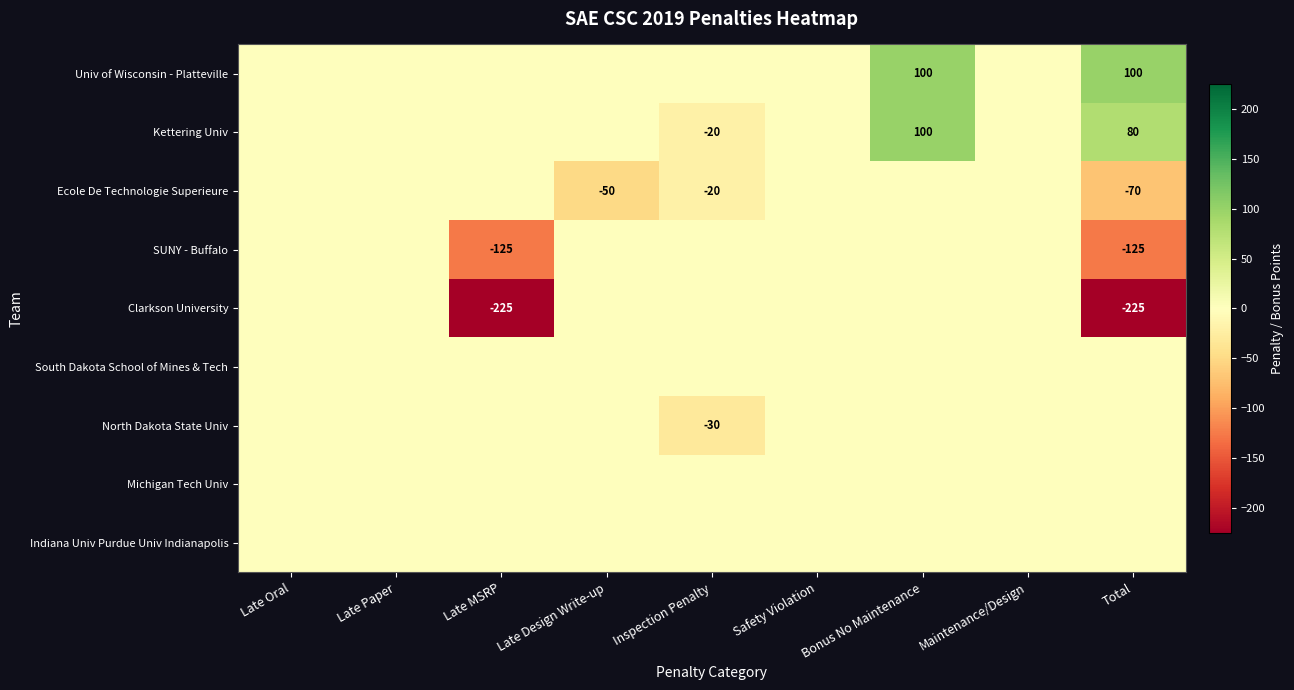

What is the minimum value shown in the chart?

-225